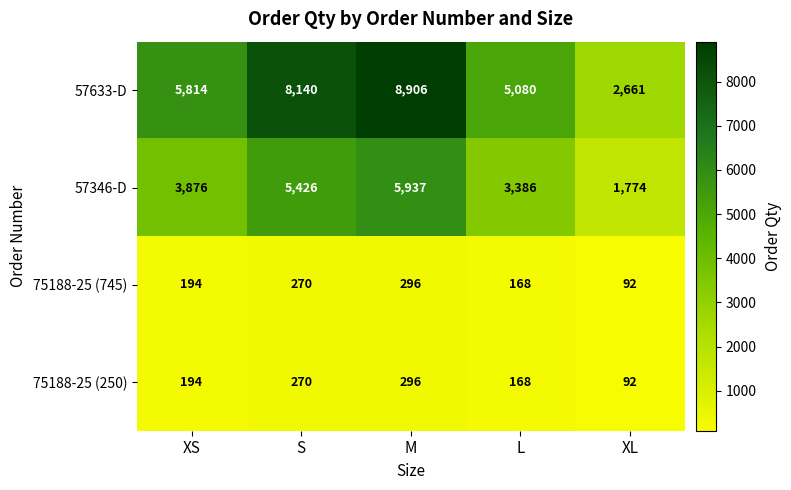

Reading left to right, what are all the values shown in this chart?

57633-D: 5814	8140	8906	5080	2661
57346-D: 3876	5426	5937	3386	1774
75188-25 (745): 194	270	296	168	92
75188-25 (250): 194	270	296	168	92